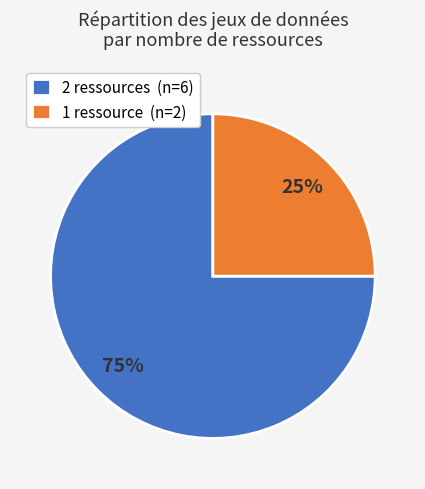

What percentage is the 2 ressources (n=6) slice, to the nearest percent?

75%